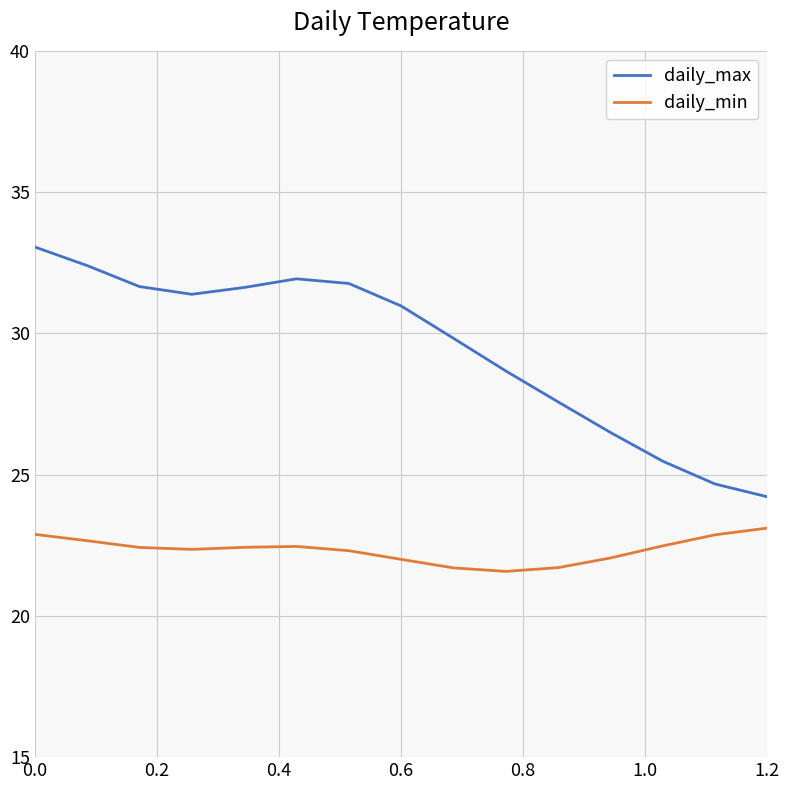

Which series has the widest spread of values?

daily_max